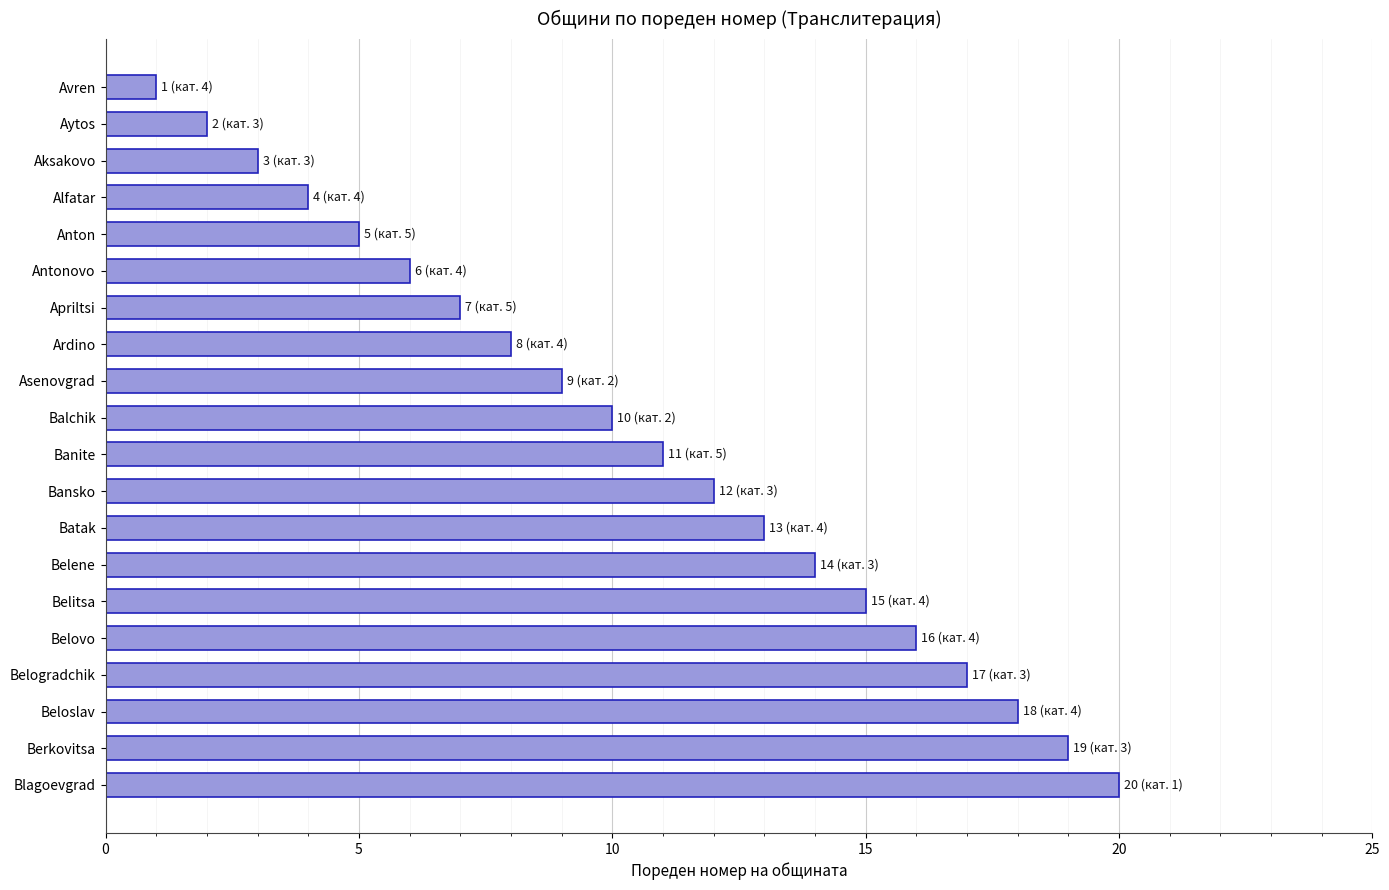

The value at Batak is 4. True or false?

False